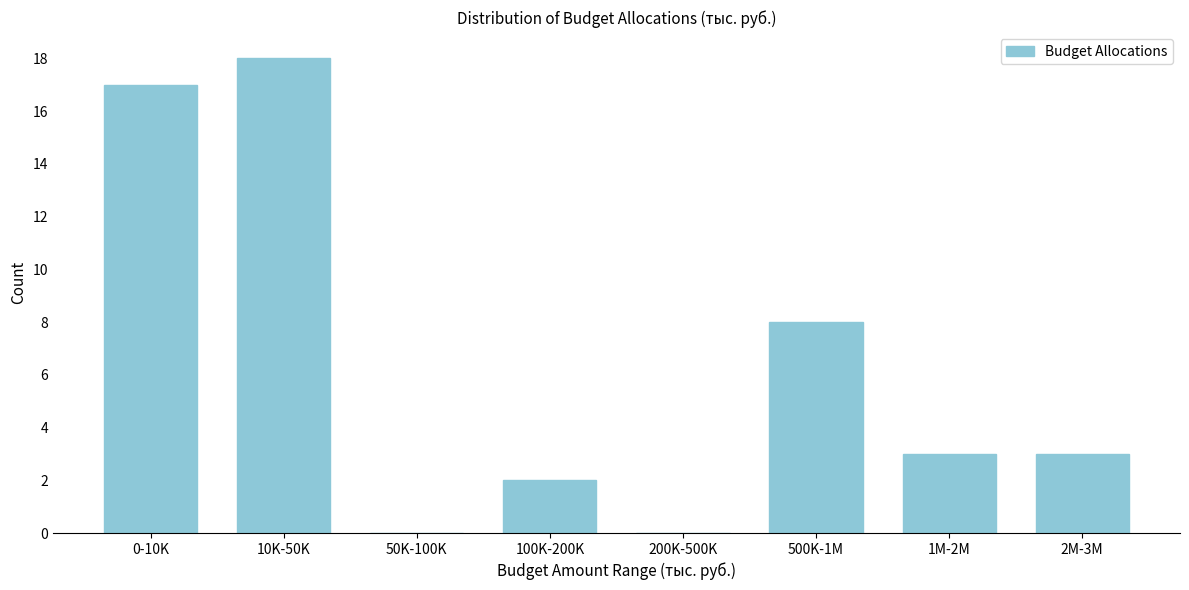

Reading left to right, what are all the values shown in this chart?

0-10K=17	10K-50K=18	50K-100K=0	100K-200K=2	200K-500K=0	500K-1M=8	1M-2M=3	2M-3M=3